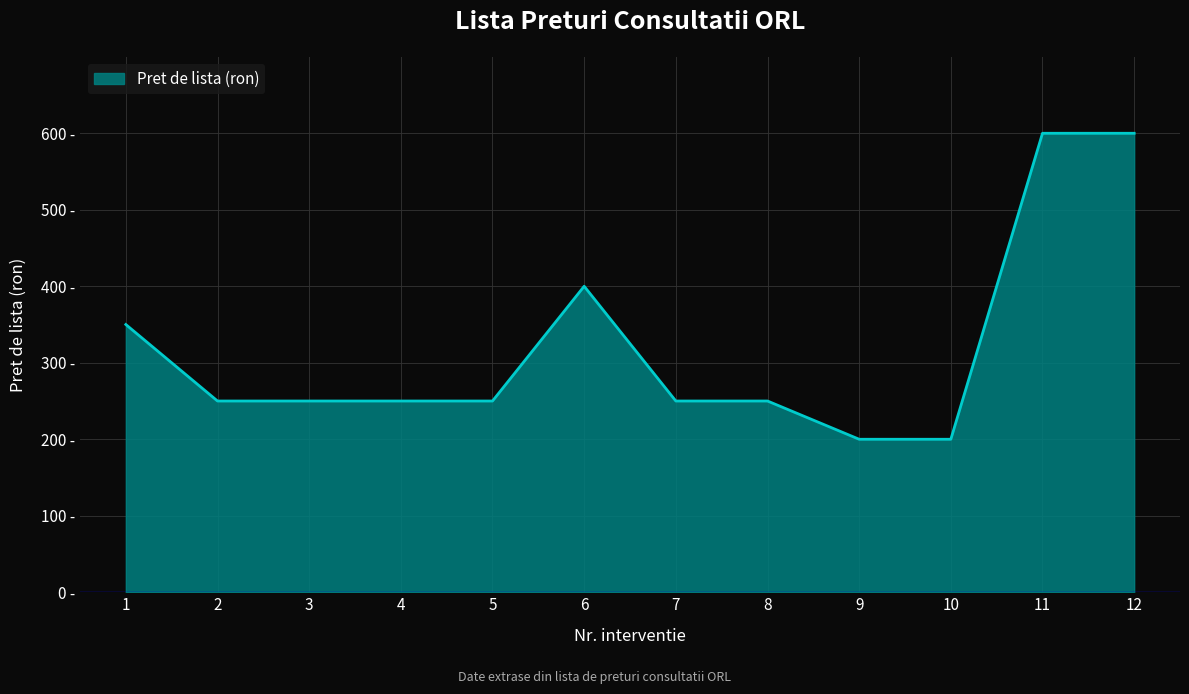

Reading right to left, extract all data points from this chart.

600	600	200	200	250	250	400	250	250	250	250	350